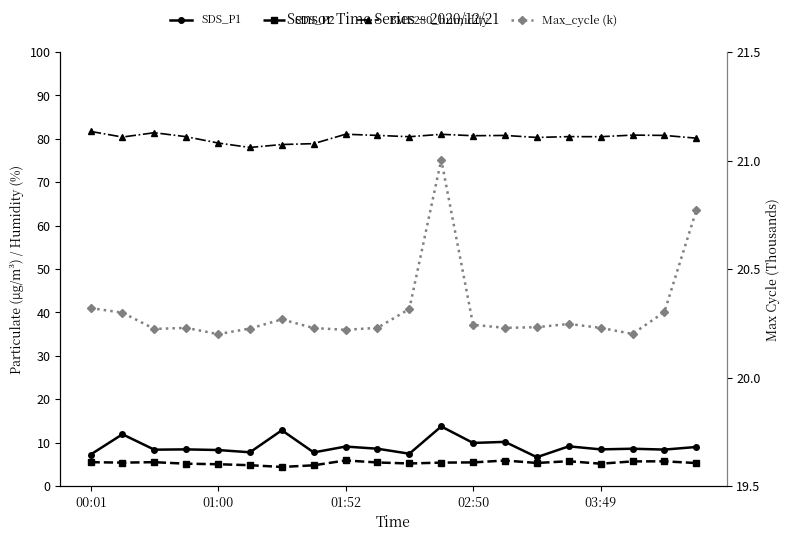

Which category has the lowest value in the SDS_P1 series?

14